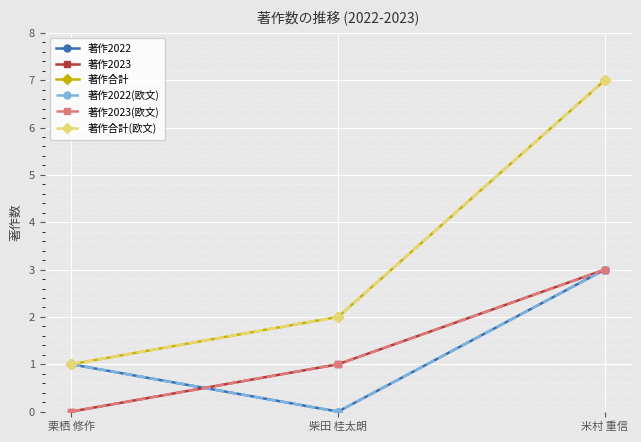

Which label corresponds to the largest value in the chart?

米村 重信